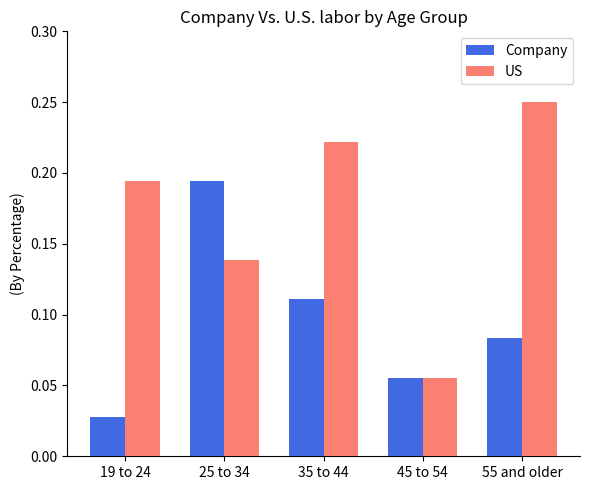

At 35 to 44, list the series in order from smallest to largest.

Company, US